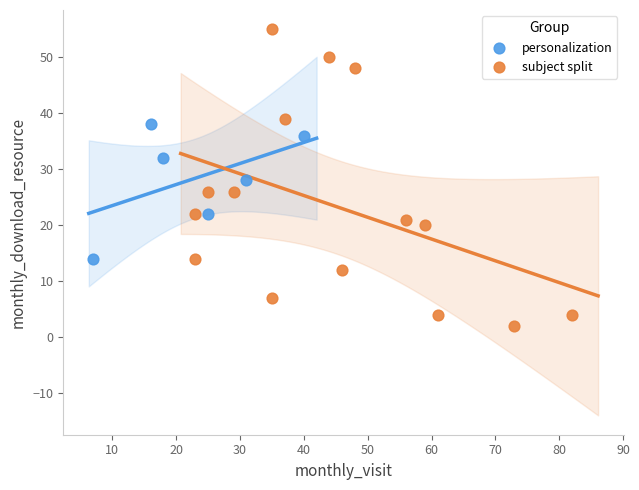

Which series has the widest spread of Y values?

subject split